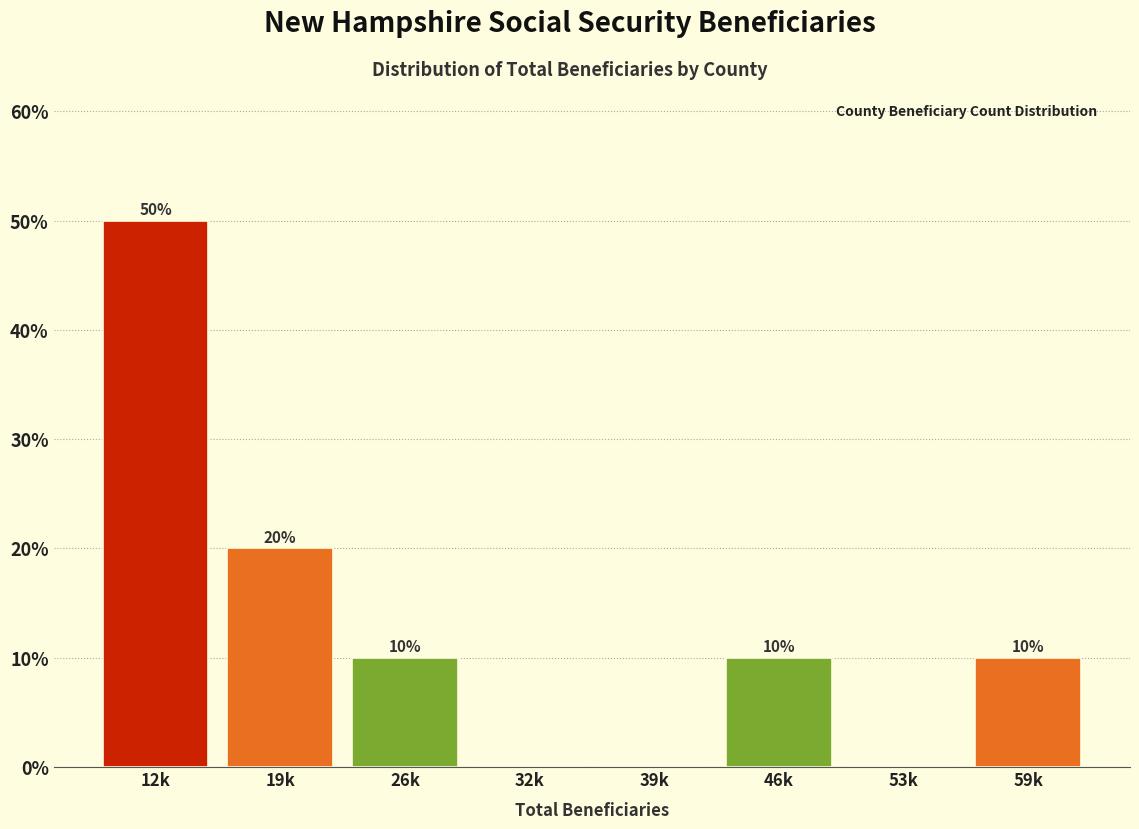

Reading left to right, list all the values displayed in this chart.

12k=50	19k=20	26k=10	32k=0	39k=0	46k=10	53k=0	59k=10